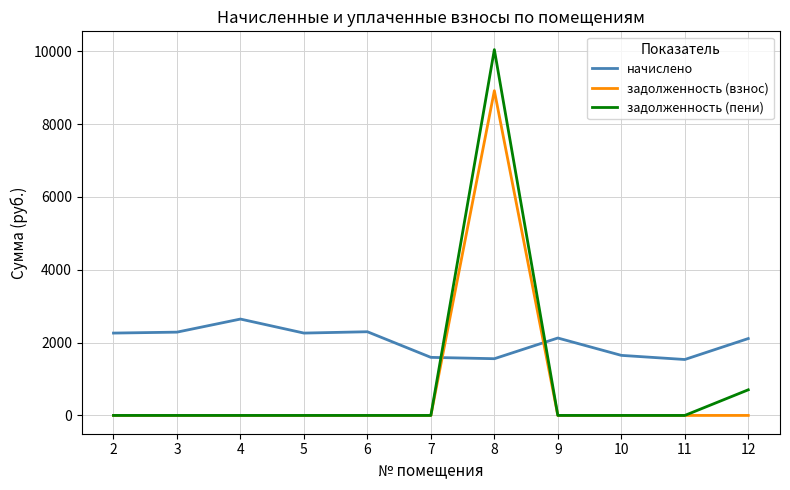

Rank the series by their maximum value, from highest to lowest.

задолженность (пени), задолженность (взнос), начислено